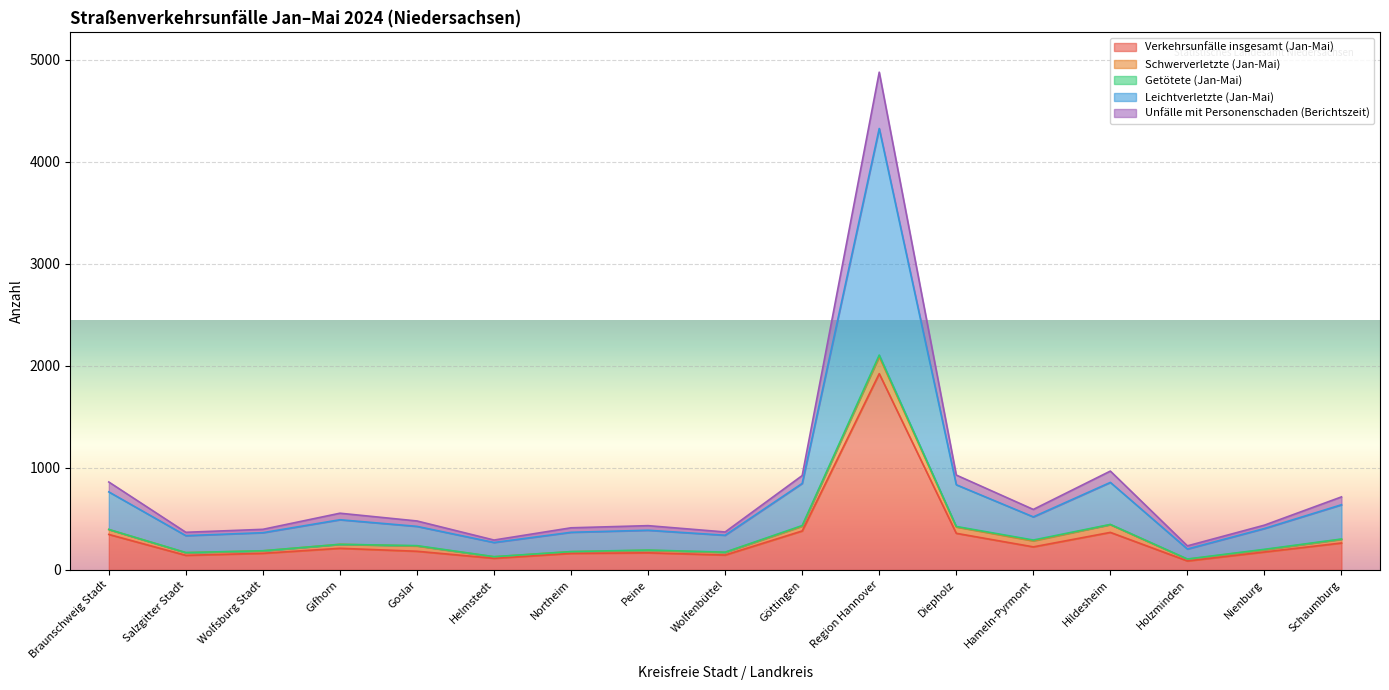

What is the label of the 2nd point from the right?

Nienburg